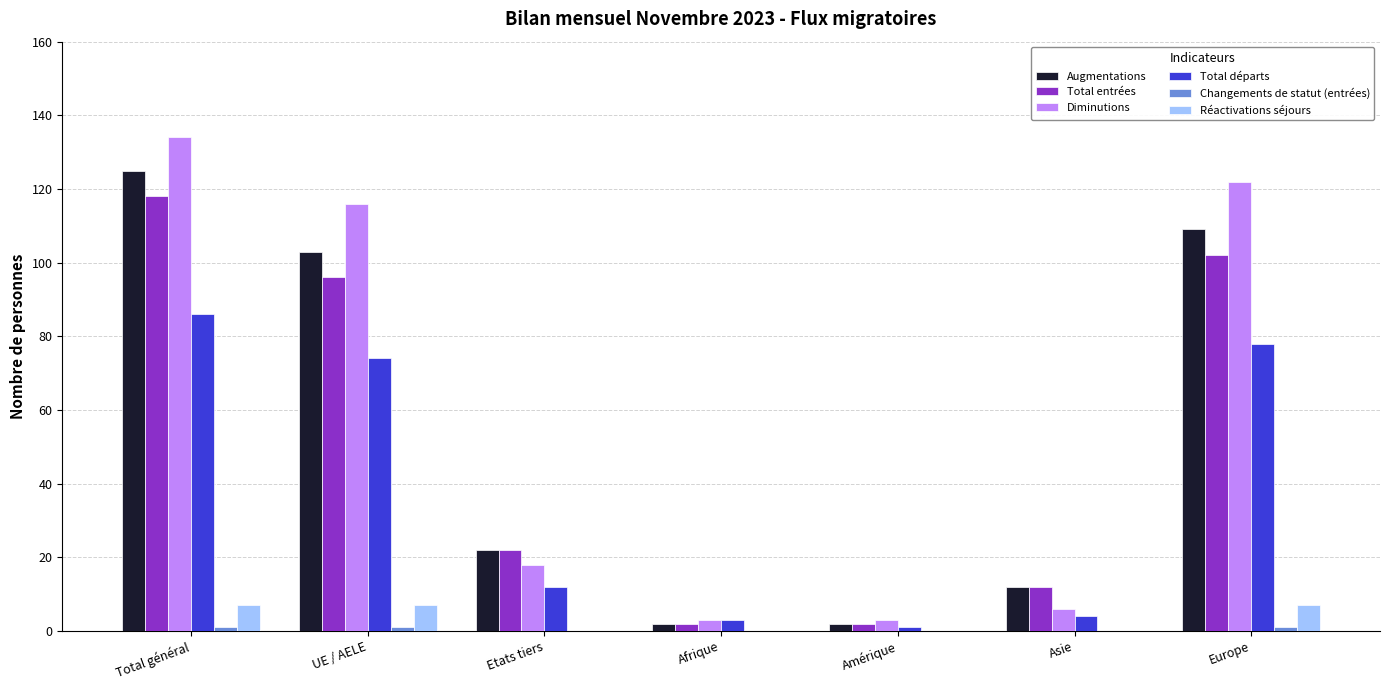

At which label does Augmentations reach its peak?

Total général